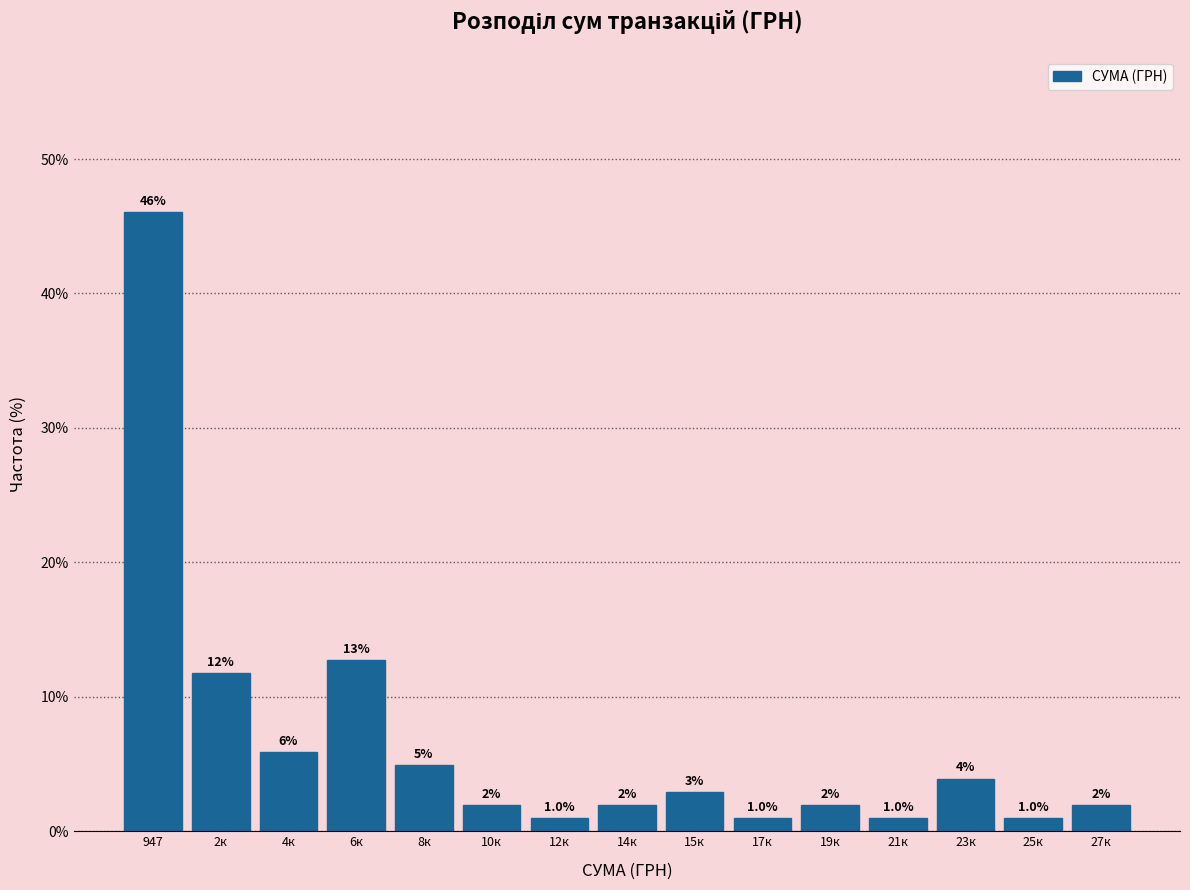

What is the average value?

6.7